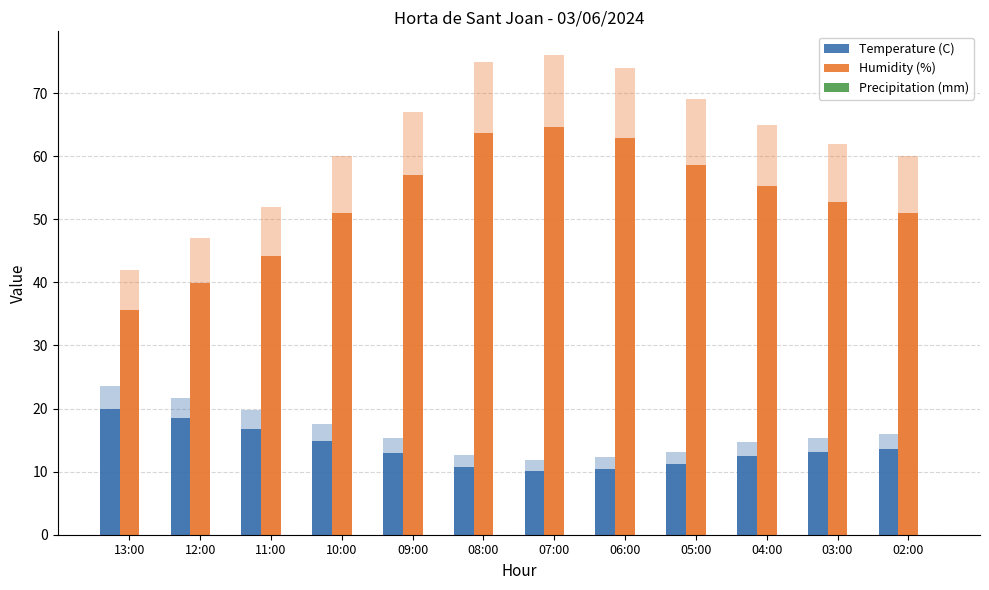

What are all the series names shown in the legend?

Temperature (C), Humidity (%), Precipitation (mm)